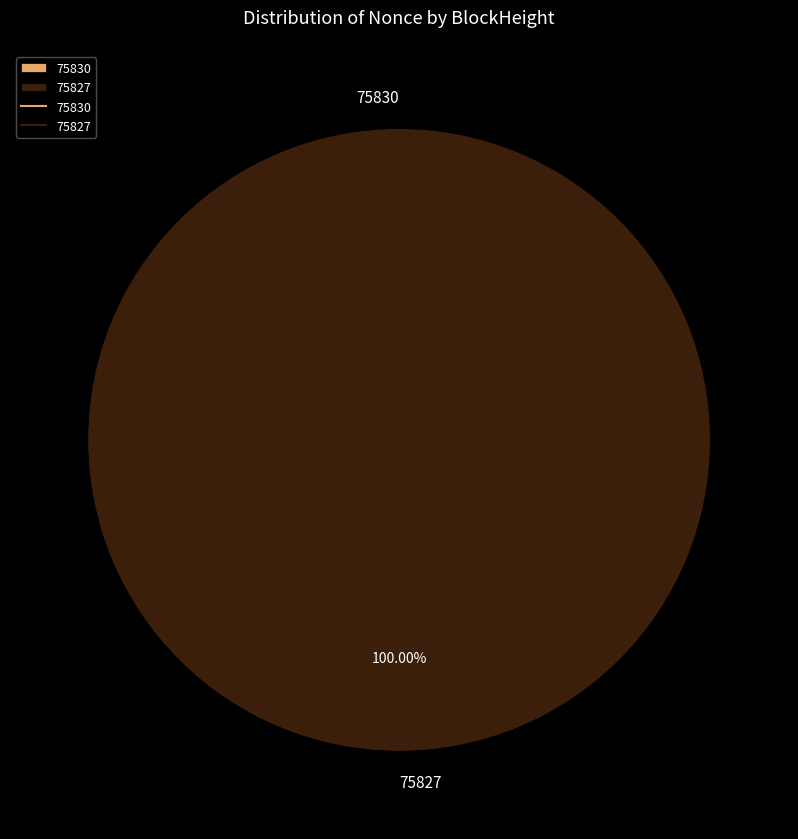

Count the number of slices in the pie.

2